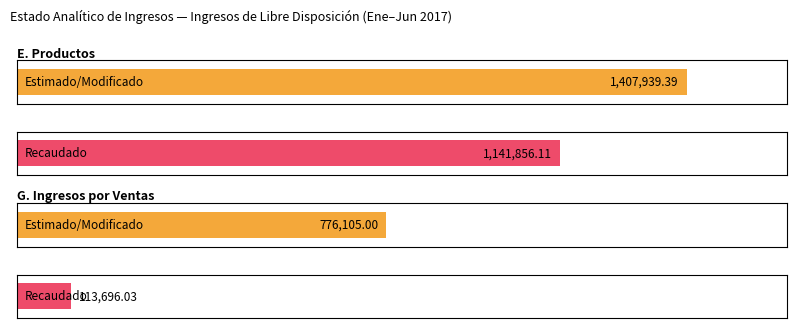

At which label does Recaudado reach its peak?

E. Productos